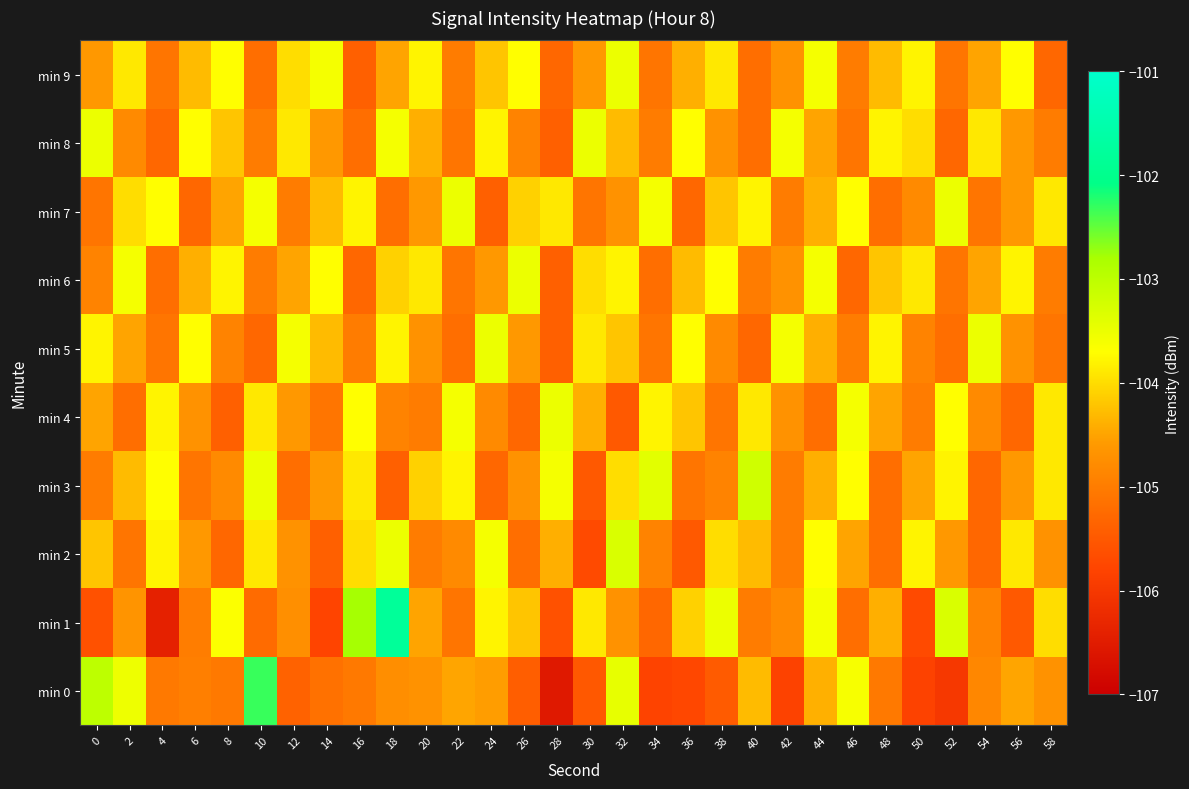

Reading left to right, list all the values displayed in this chart.

min 0: 0=-103.0	2=-103.5	4=-105.0	6=-105.0	8=-105.0	10=-102.3	12=-105.4	14=-105.2	16=-105.1	18=-104.7	20=-104.7	22=-104.5	24=-104.6	26=-105.4	28=-106.5	30=-105.5	32=-103.5	34=-105.8	36=-105.7	38=-105.5	40=-104.3	42=-105.8	44=-104.4	46=-103.6	48=-105.0	50=-105.8	52=-106.0	54=-104.8	56=-104.5	58=-104.7
min 1: 0=-105.6	2=-104.7	4=-106.4	6=-105.0	8=-103.7	10=-105.2	12=-104.7	14=-105.8	16=-102.8	18=-101.8	20=-104.5	22=-105.1	24=-103.8	26=-104.2	28=-105.6	30=-103.9	32=-104.7	34=-105.3	36=-104.1	38=-103.5	40=-105.0	42=-104.8	44=-103.6	46=-105.2	48=-104.4	50=-105.7	52=-103.3	54=-104.9	56=-105.5	58=-104.0
min 2: 0=-104.2	2=-105.1	4=-103.8	6=-104.6	8=-105.3	10=-103.9	12=-104.7	14=-105.4	16=-104.0	18=-103.5	20=-105.0	22=-104.8	24=-103.6	26=-105.2	28=-104.4	30=-105.7	32=-103.3	34=-104.9	36=-105.5	38=-104.0	40=-104.3	42=-105.0	44=-103.7	46=-104.5	48=-105.2	50=-103.8	52=-104.6	54=-105.3	56=-103.9	58=-104.7
min 3: 0=-105.0	2=-104.3	4=-103.7	6=-105.1	8=-104.8	10=-103.5	12=-105.2	14=-104.6	16=-103.9	18=-105.4	20=-104.1	22=-103.8	24=-105.3	26=-104.7	28=-103.6	30=-105.5	32=-104.0	34=-103.4	36=-105.1	38=-104.9	40=-103.2	42=-105.0	44=-104.4	46=-103.7	48=-105.2	50=-104.5	52=-103.8	54=-105.3	56=-104.6	58=-103.9
min 4: 0=-104.5	2=-105.2	4=-103.8	6=-104.7	8=-105.4	10=-103.9	12=-104.6	14=-105.1	16=-103.7	18=-104.9	20=-105.0	22=-103.6	24=-104.8	26=-105.3	28=-103.5	30=-104.4	32=-105.5	34=-103.8	36=-104.2	38=-105.1	40=-103.9	42=-104.7	44=-105.2	46=-103.6	48=-104.5	50=-105.0	52=-103.7	54=-104.8	56=-105.3	58=-103.9
min 5: 0=-103.8	2=-104.5	4=-105.1	6=-103.7	8=-104.9	10=-105.3	12=-103.6	14=-104.3	16=-105.0	18=-103.8	20=-104.7	22=-105.2	24=-103.5	26=-104.6	28=-105.4	30=-103.9	32=-104.2	34=-105.1	36=-103.7	38=-104.8	40=-105.3	42=-103.6	44=-104.4	46=-105.0	48=-103.8	50=-104.9	52=-105.2	54=-103.5	56=-104.7	58=-105.1
min 6: 0=-104.9	2=-103.6	4=-105.2	6=-104.4	8=-103.8	10=-105.0	12=-104.5	14=-103.7	16=-105.3	18=-104.1	20=-103.9	22=-105.1	24=-104.6	26=-103.5	28=-105.4	30=-104.0	32=-103.8	34=-105.2	36=-104.3	38=-103.7	40=-105.0	42=-104.7	44=-103.6	46=-105.3	48=-104.2	50=-103.9	52=-105.1	54=-104.5	56=-103.8	58=-105.0
min 7: 0=-105.1	2=-104.0	4=-103.7	6=-105.3	8=-104.5	10=-103.6	12=-105.0	14=-104.3	16=-103.8	18=-105.2	20=-104.6	22=-103.5	24=-105.4	26=-104.1	28=-103.9	30=-105.1	32=-104.7	34=-103.6	36=-105.3	38=-104.2	40=-103.8	42=-105.0	44=-104.4	46=-103.7	48=-105.2	50=-104.8	52=-103.5	54=-105.1	56=-104.6	58=-103.9
min 8: 0=-103.5	2=-104.8	4=-105.3	6=-103.7	8=-104.2	10=-105.0	12=-103.9	14=-104.6	16=-105.2	18=-103.6	20=-104.4	22=-105.1	24=-103.8	26=-104.9	28=-105.4	30=-103.5	32=-104.3	34=-105.0	36=-103.7	38=-104.7	40=-105.2	42=-103.6	44=-104.5	46=-105.1	48=-103.8	50=-104.0	52=-105.3	54=-103.9	56=-104.6	58=-105.0
min 9: 0=-104.6	2=-103.9	4=-105.1	6=-104.3	8=-103.7	10=-105.2	12=-104.0	14=-103.6	16=-105.4	18=-104.5	20=-103.8	22=-105.0	24=-104.2	26=-103.7	28=-105.3	30=-104.6	32=-103.5	34=-105.1	36=-104.4	38=-103.9	40=-105.2	42=-104.7	44=-103.6	46=-105.0	48=-104.3	50=-103.8	52=-105.1	54=-104.5	56=-103.7	58=-105.3